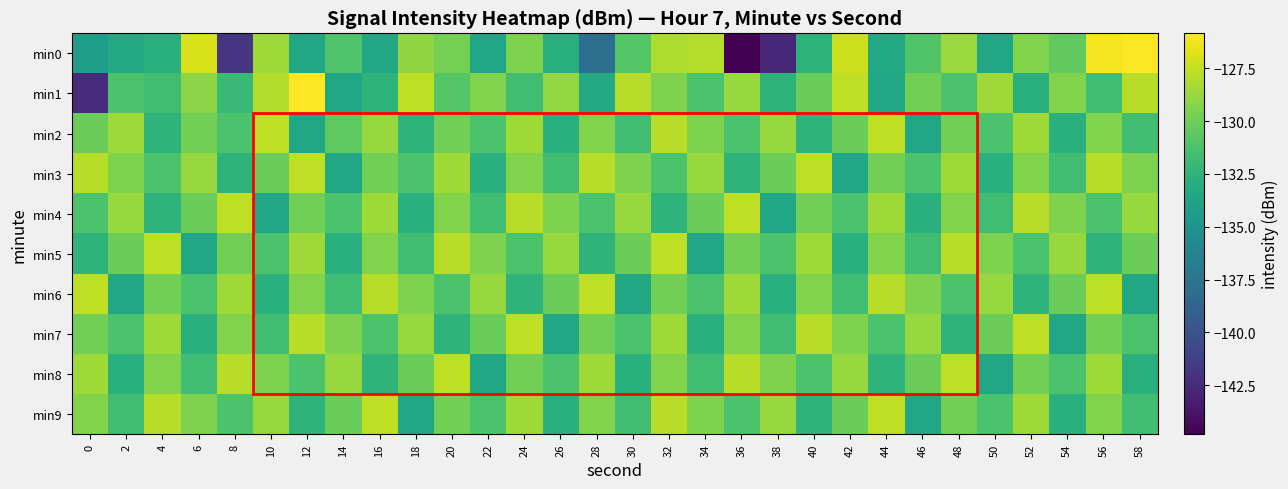

Which series has the largest range (max minus min)?

min0